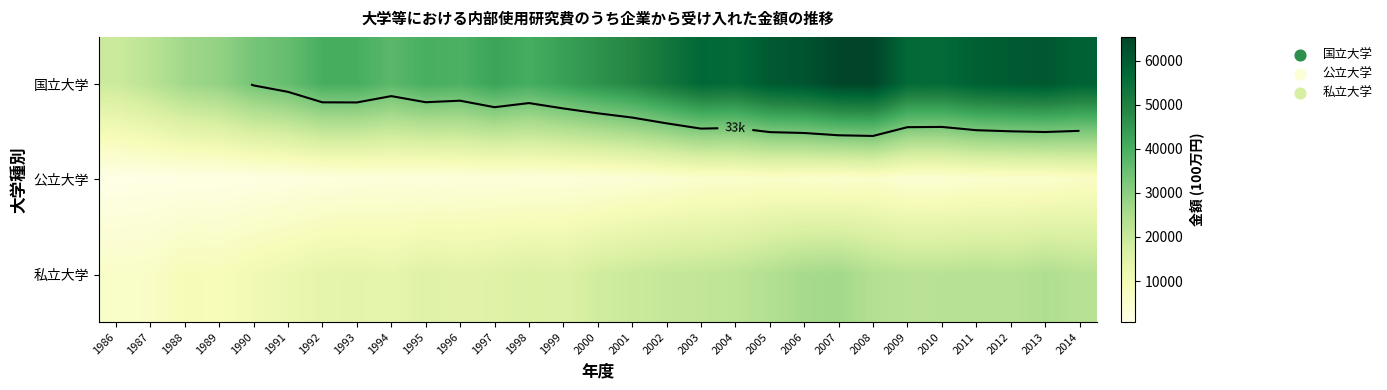

What is the sum of the 公立大学 values at 2001 and 1997?

6391